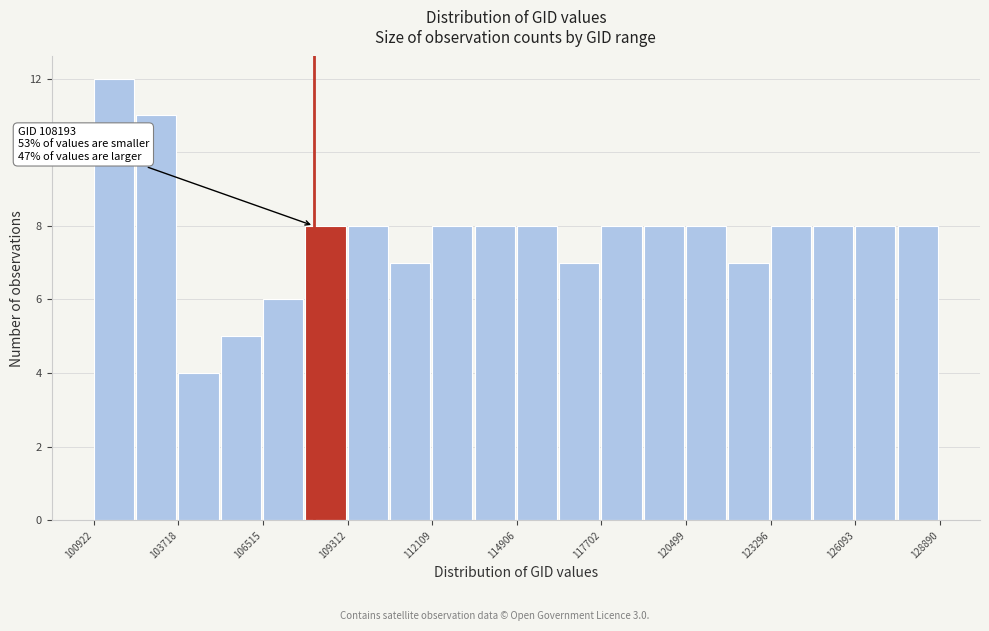

Around what value on the x-axis is the tallest bar? Give the approximate position of its centre, as read against the axis.

101500